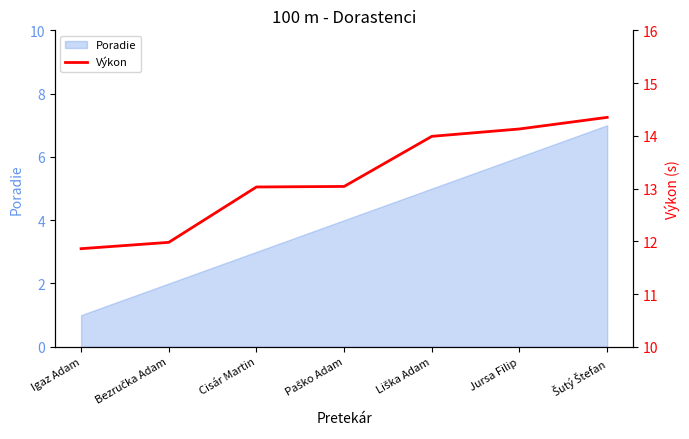

The value of Poradie at Jursa Filip is 10. True or false?

False